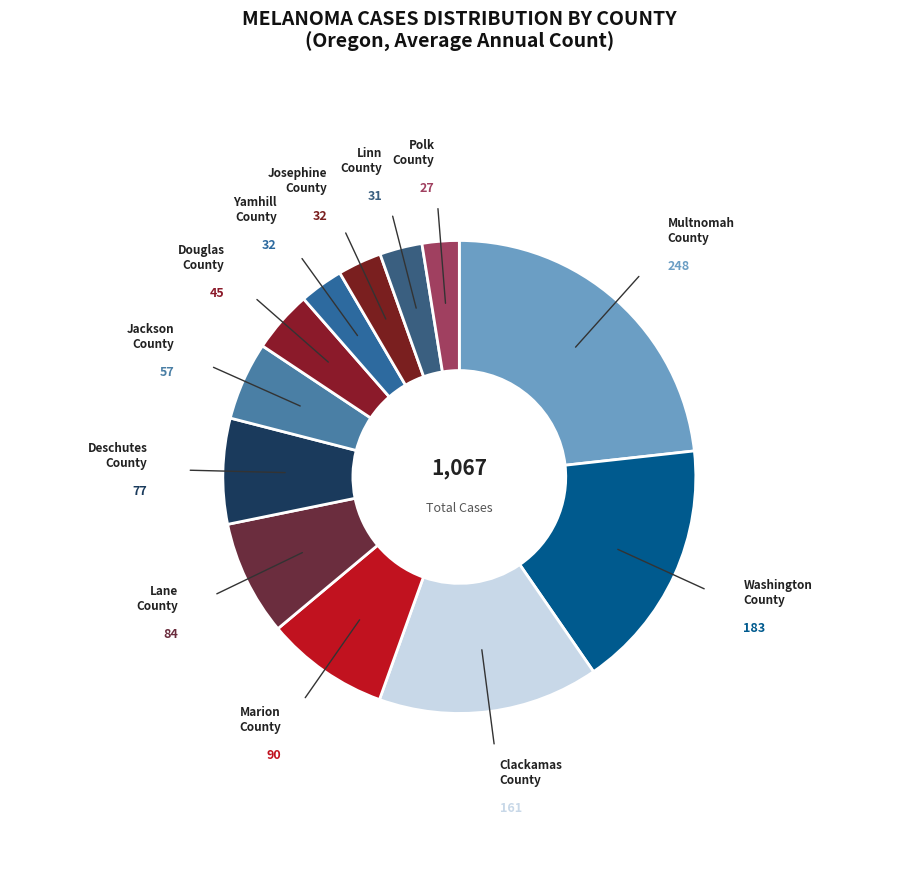

Do Jackson County and Lane County together represent more than half of the pie?

No